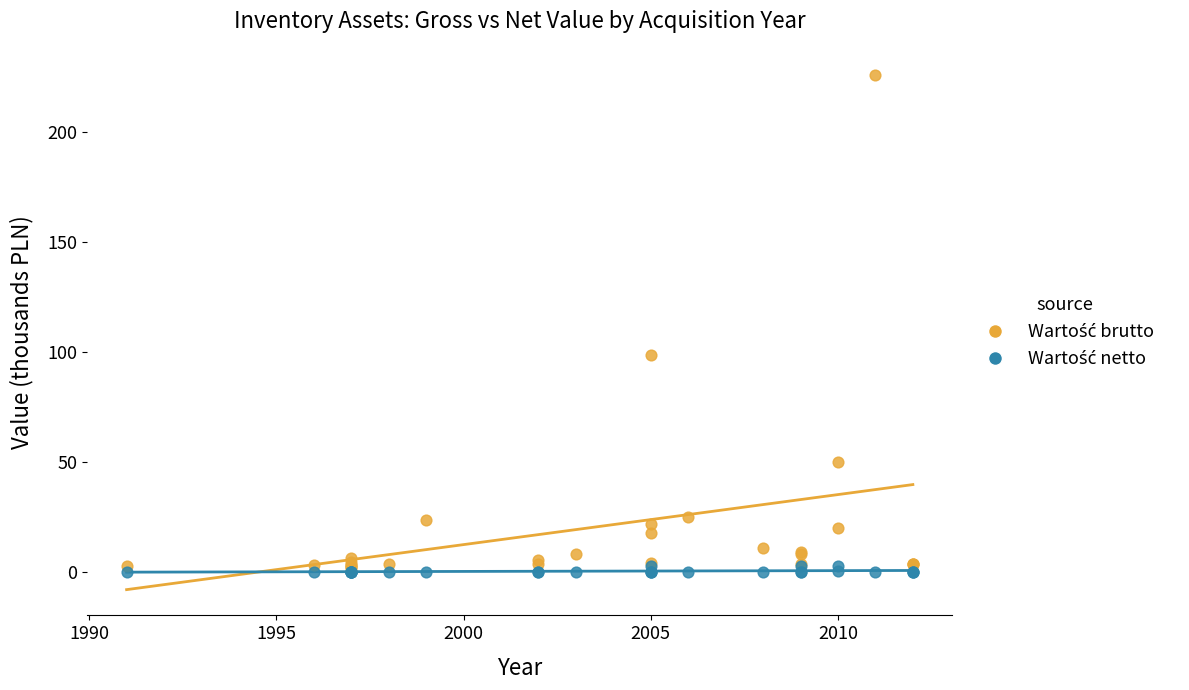

Across all series, what Y value is closest to 113?

98.7